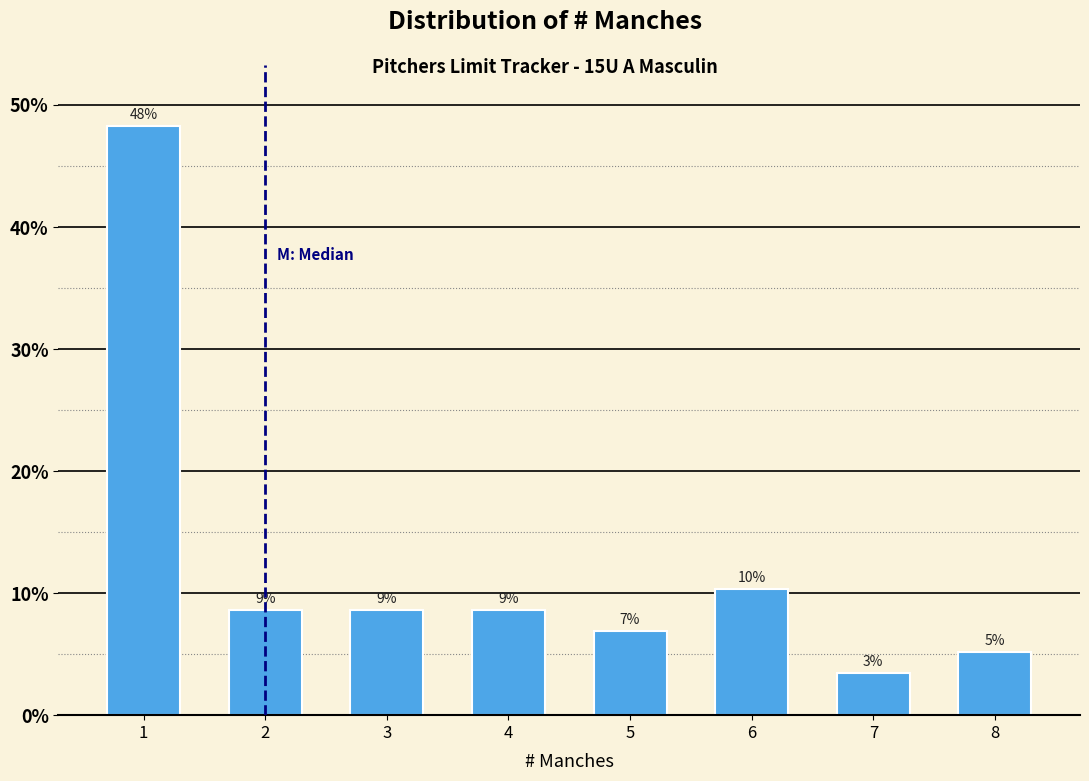

Does the chart contain any negative values?

No